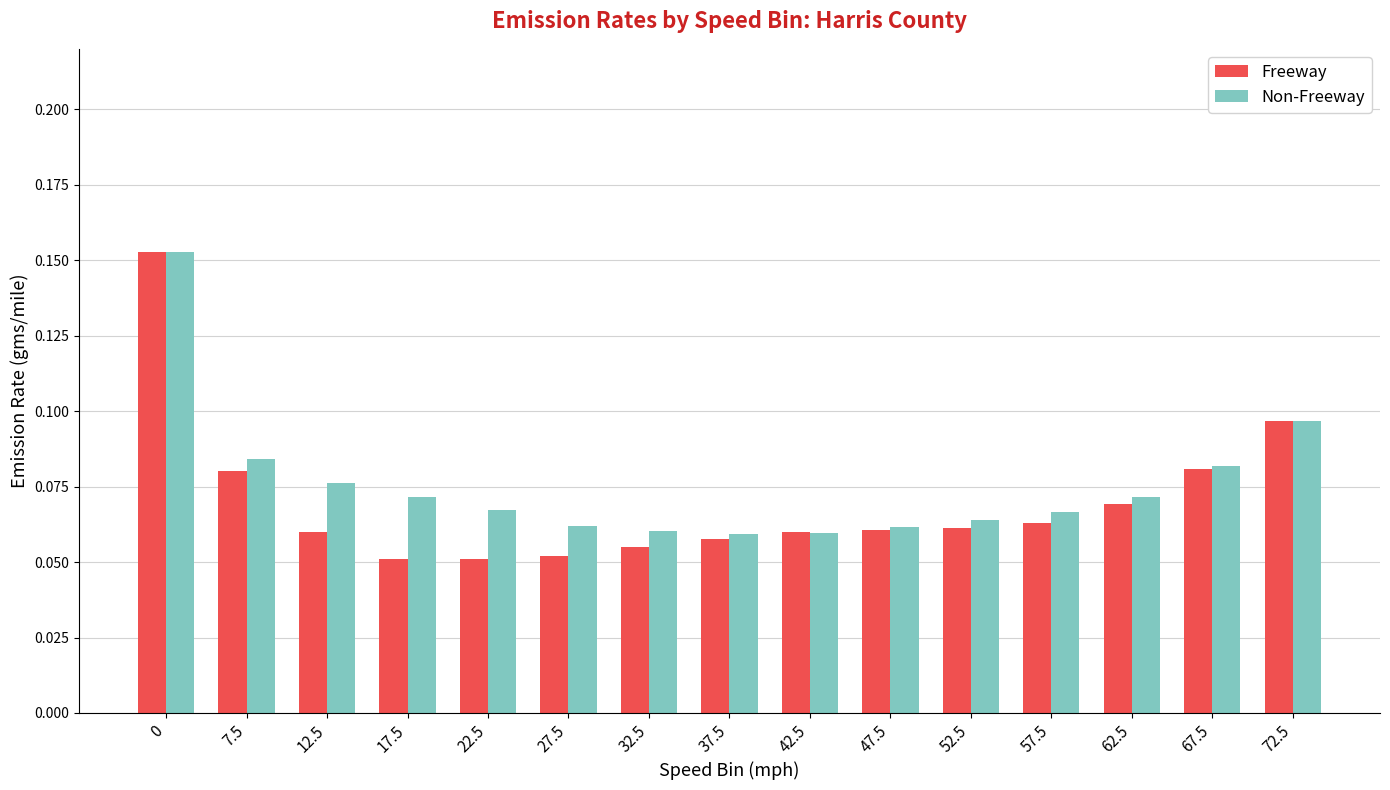

What is the sum of all Freeway values?

1.1